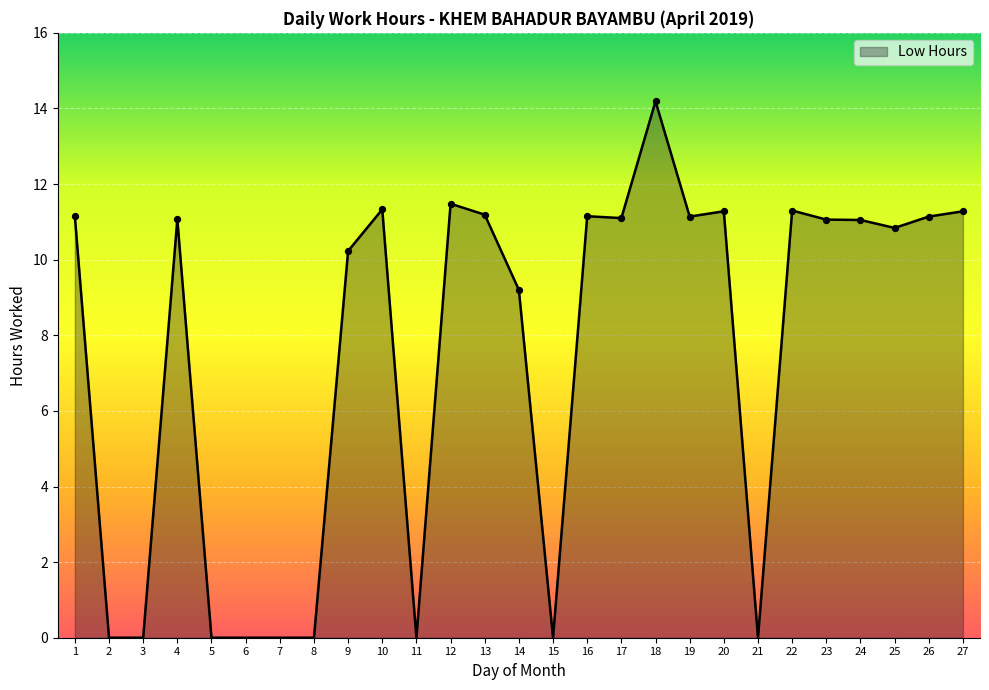

Approximately how many times larger is the value at 25 compared to 18?

0.8